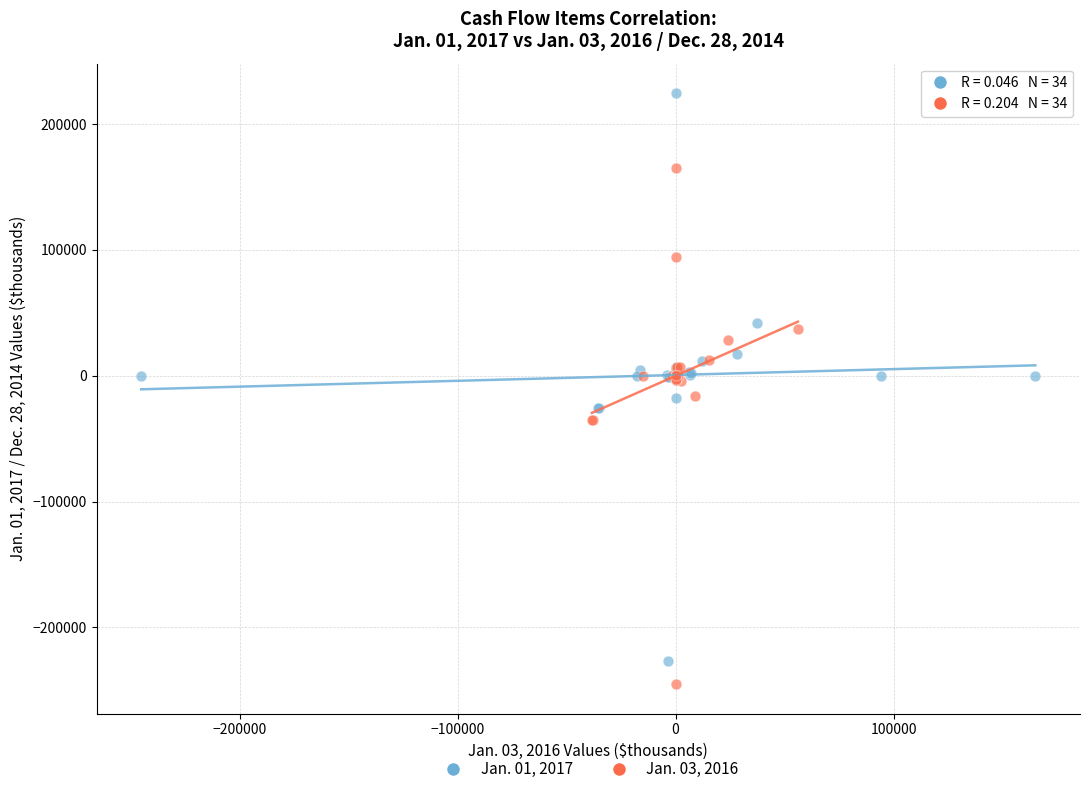

Which series contains the lowest Y value?

Jan. 03, 2016